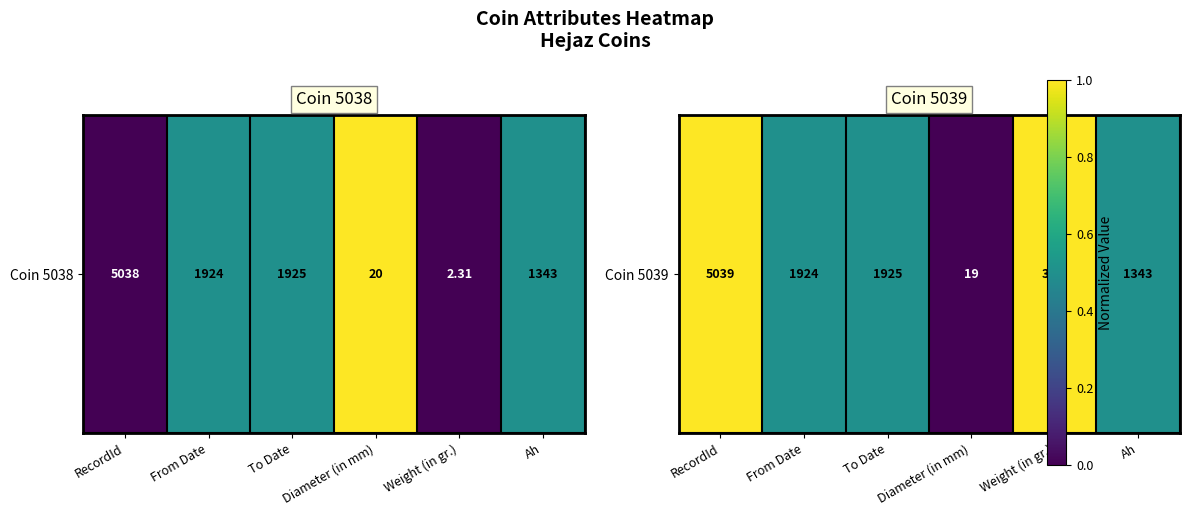

Rank the categories by value from lowest to highest.

Diameter (in mm), From Date, To Date, Ah, RecordId, Weight (in gr.)